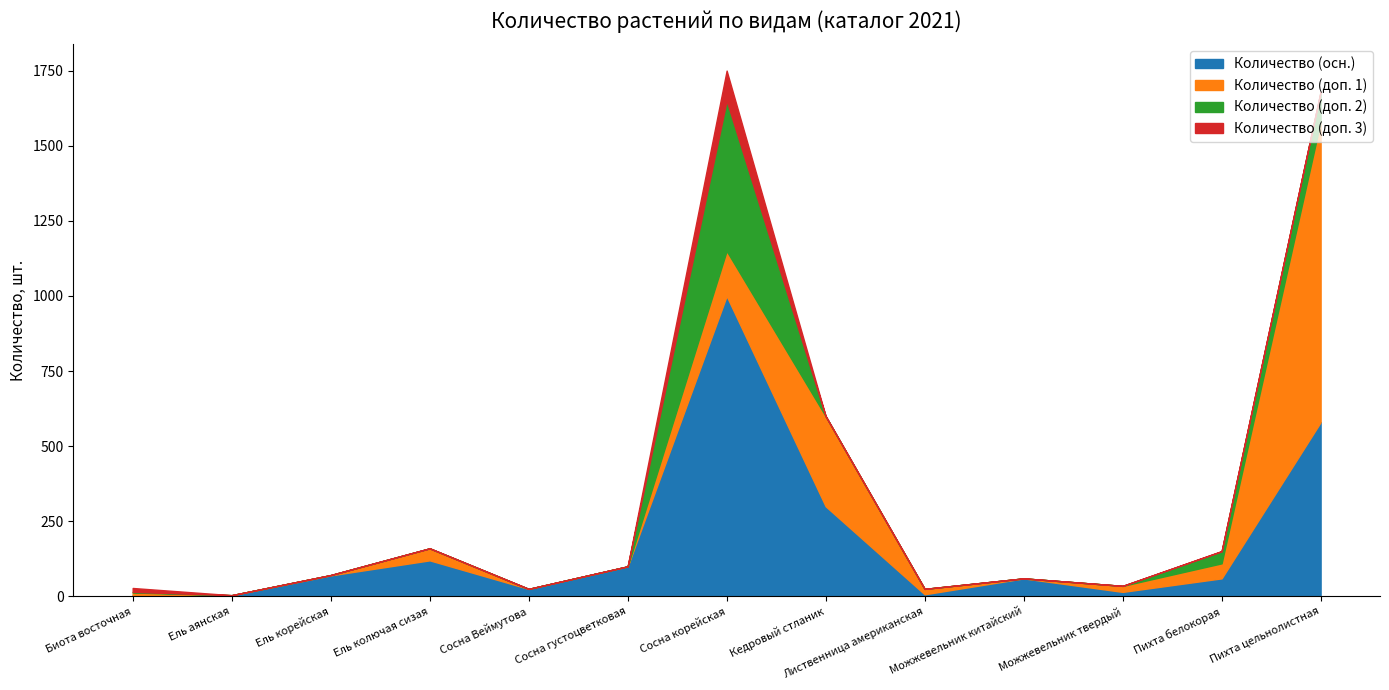

What is the sum of all Количество (доп. 3) values?

114